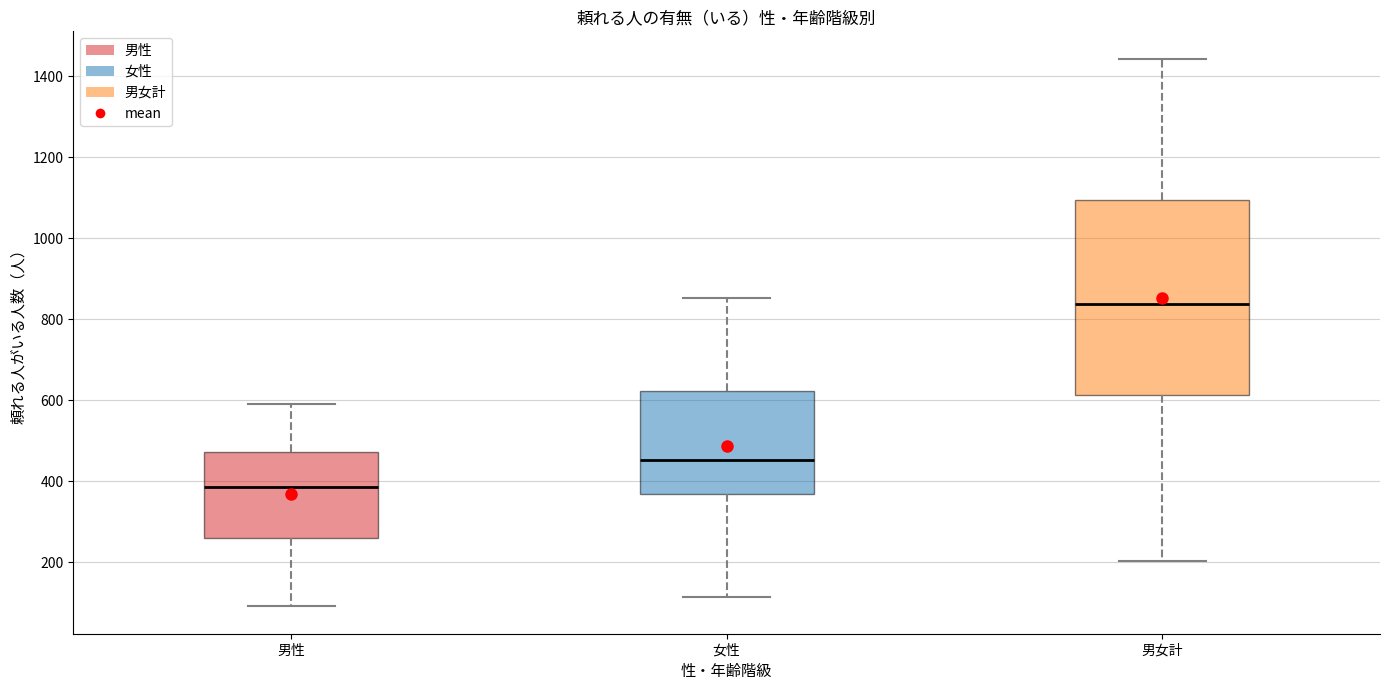

Where does the upper whisker of the box for 男性 end on the y-axis? The values are not printed on the chart, so give them approximately, as read against the axis.

600